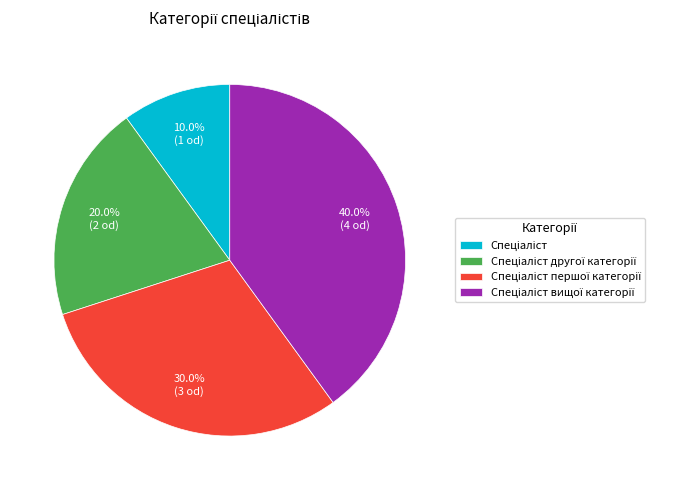

Is there any slice that represents more than half of the pie?

No